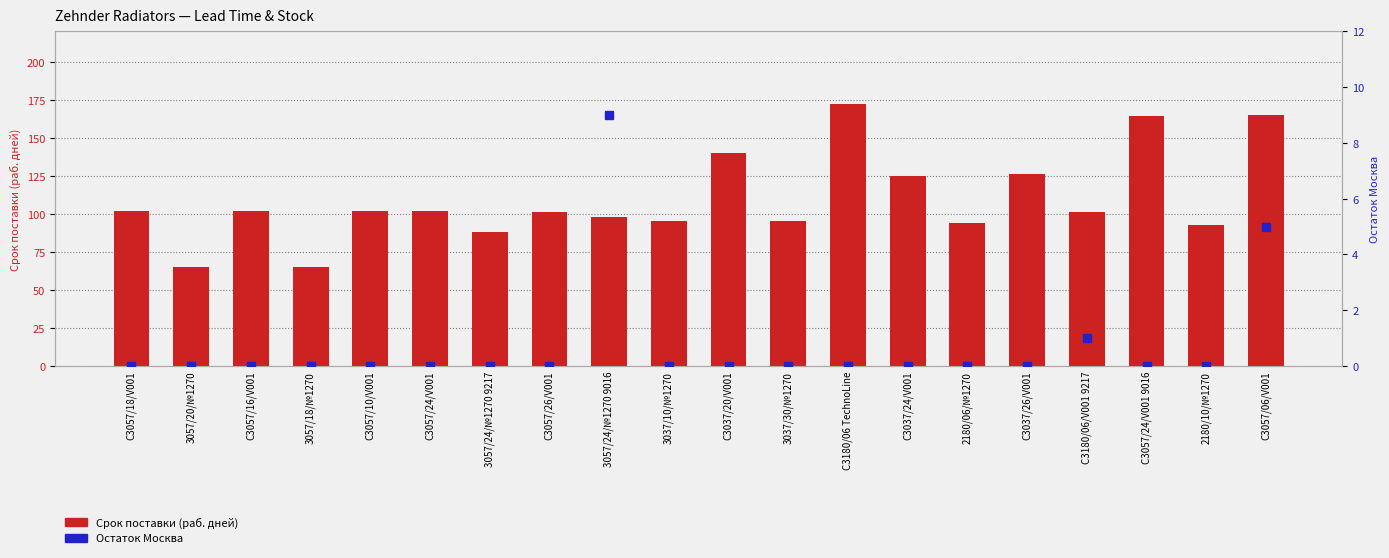

What is the total value across all series at C3180/06 TechnoLine?

172